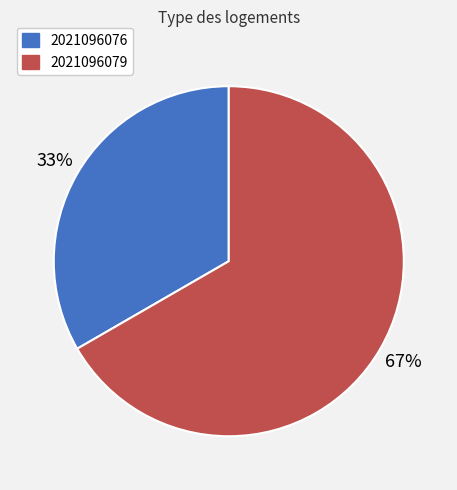

Which has a higher value, 2021096076 or 2021096079?

2021096079